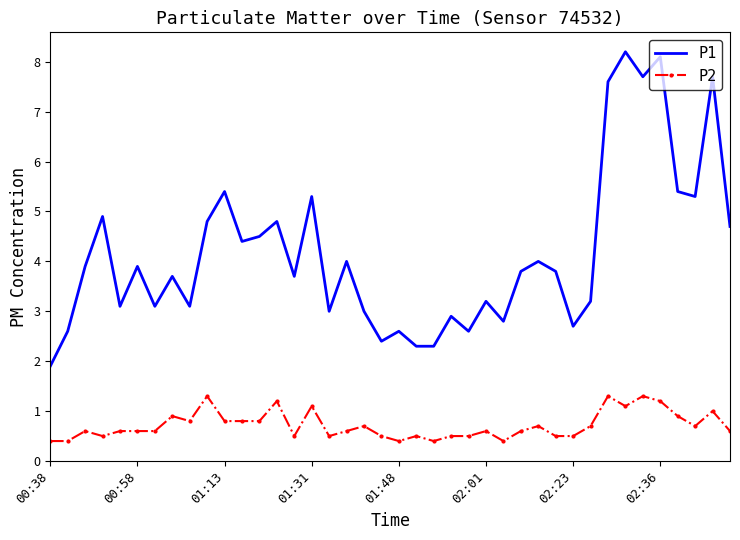

What is the maximum value for P2?

1.3